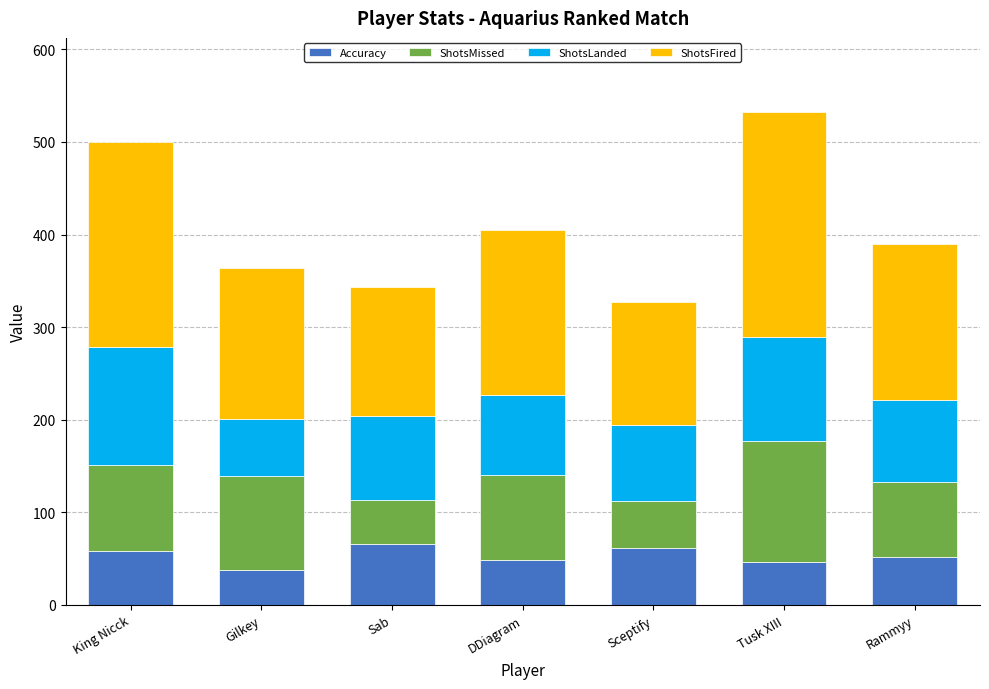

Is it true that Accuracy equals 65.5 at Sab?

True